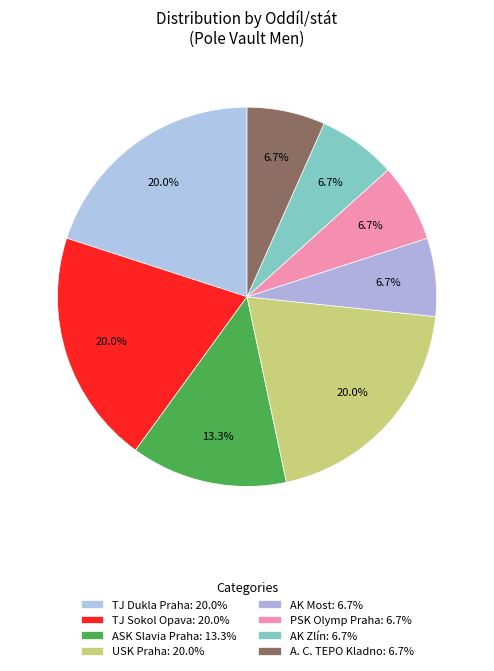

How many slices are in this pie chart?

8